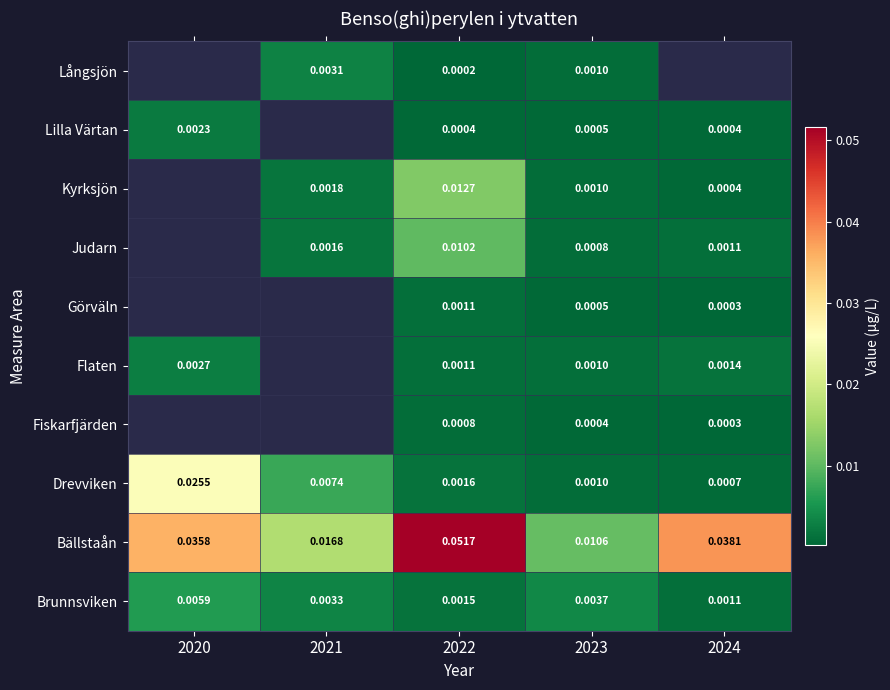

Is the value of Brunnsviken at 2023 greater than the value of Judarn at 2021?

Yes